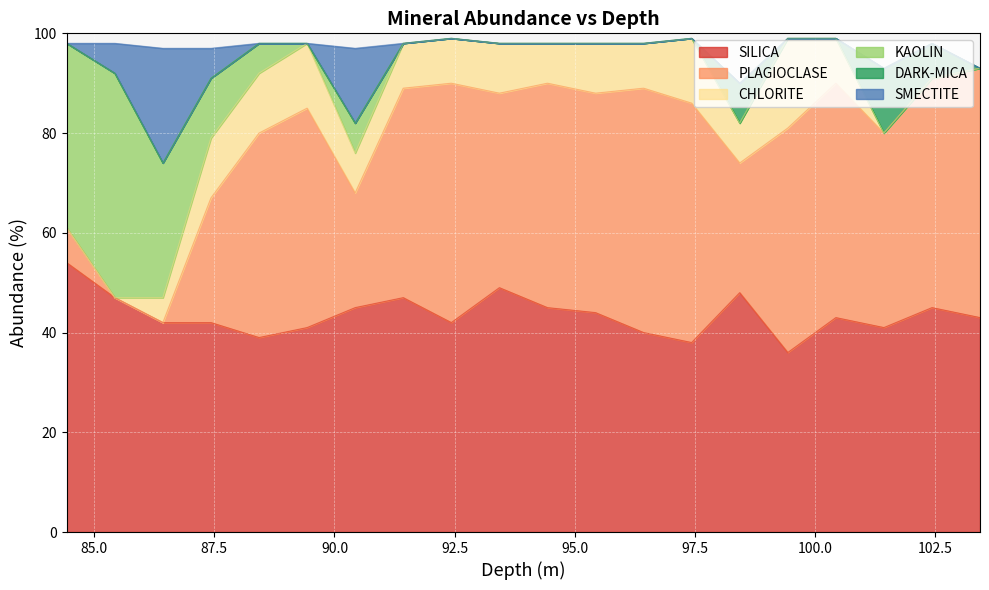

Reading right to left, list all the values displayed in this chart.

SILICA: 103.43=43	102.43=45	101.43=41	100.43=43	99.43=36	98.43=48	97.43=38	96.43=40	95.43=44	94.43=45	93.43=49	92.43=42	91.43=47	90.43=45	89.43=41	88.43=39	87.43=42	86.43=42	85.43=47	84.43=54
PLAGIOCLASE: 103.43=50	102.43=46	101.43=39	100.43=47	99.43=45	98.43=26	97.43=48	96.43=49	95.43=44	94.43=45	93.43=39	92.43=48	91.43=42	90.43=23	89.43=44	88.43=41	87.43=25	86.43=0	85.43=0	84.43=7
CHLORITE: 103.43=0	102.43=0	101.43=0	100.43=9	99.43=18	98.43=8	97.43=13	96.43=9	95.43=10	94.43=8	93.43=10	92.43=9	91.43=9	90.43=8	89.43=13	88.43=12	87.43=12	86.43=5	85.43=0	84.43=0
KAOLIN: 103.43=0	102.43=0	101.43=0	100.43=0	99.43=0	98.43=0	97.43=0	96.43=0	95.43=0	94.43=0	93.43=0	92.43=0	91.43=0	90.43=6	89.43=0	88.43=6	87.43=12	86.43=27	85.43=45	84.43=37
DARK-MICA: 103.43=0	102.43=7	101.43=13	100.43=0	99.43=0	98.43=8	97.43=0	96.43=0	95.43=0	94.43=0	93.43=0	92.43=0	91.43=0	90.43=0	89.43=0	88.43=0	87.43=0	86.43=0	85.43=0	84.43=0
SMECTITE: 103.43=0	102.43=0	101.43=0	100.43=0	99.43=0	98.43=0	97.43=0	96.43=0	95.43=0	94.43=0	93.43=0	92.43=0	91.43=0	90.43=15	89.43=0	88.43=0	87.43=6	86.43=23	85.43=6	84.43=0